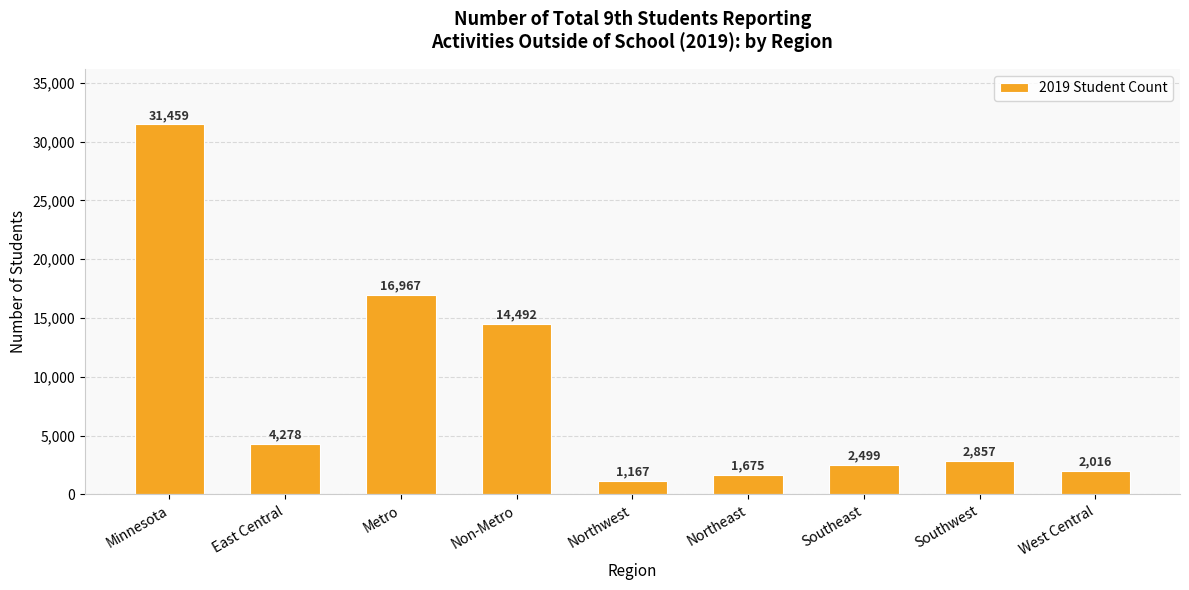

True or false: the data shows 23682 at Non-Metro.

False